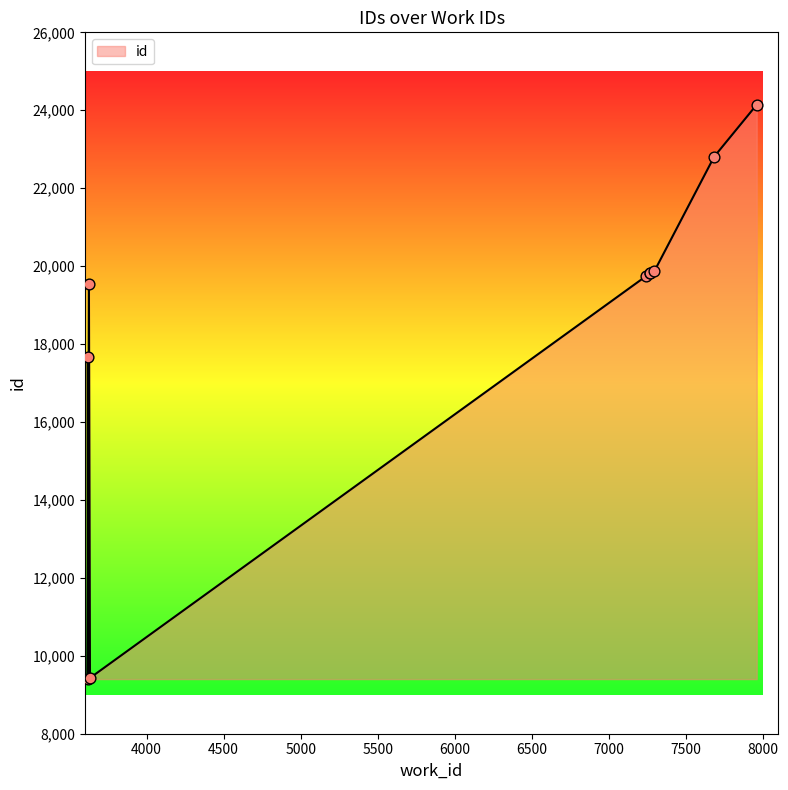

What is the change in value from 3633 to 7270?

+10387